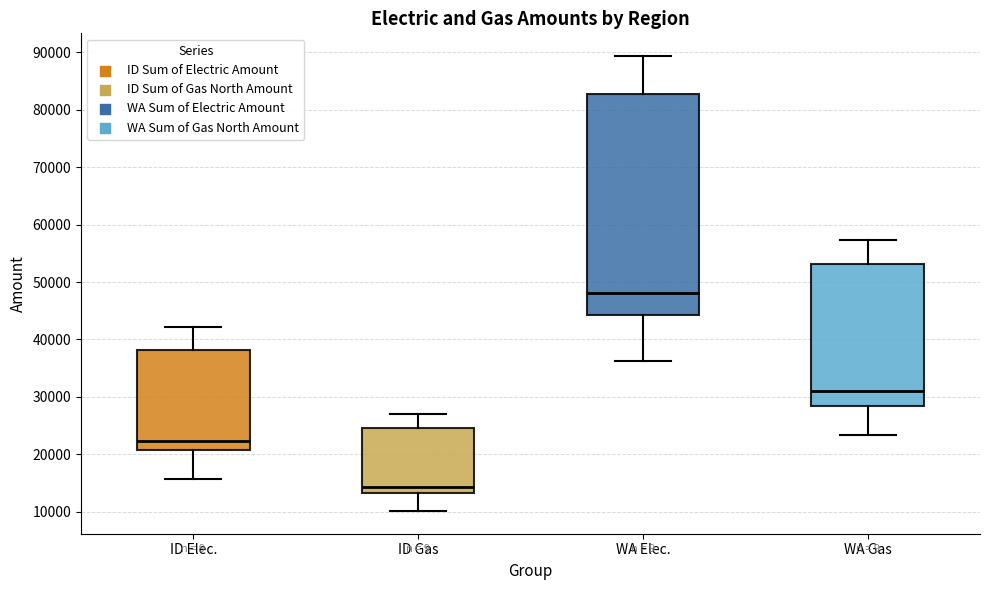

Reading left to right, read every box against the y-axis: the position of its median line, the range the box covers, and the ends of its whiskers. The values are not printed on the chart, so give them approximately, as read against the axis.

ID Elec.: median 22000, box 21000 to 38000, whiskers 16000 to 42000
ID Gas: median 14000, box 13000 to 25000, whiskers 10000 to 27000
WA Elec.: median 48000, box 44000 to 83000, whiskers 36000 to 89000
WA Gas: median 31000, box 28000 to 53000, whiskers 23000 to 57000